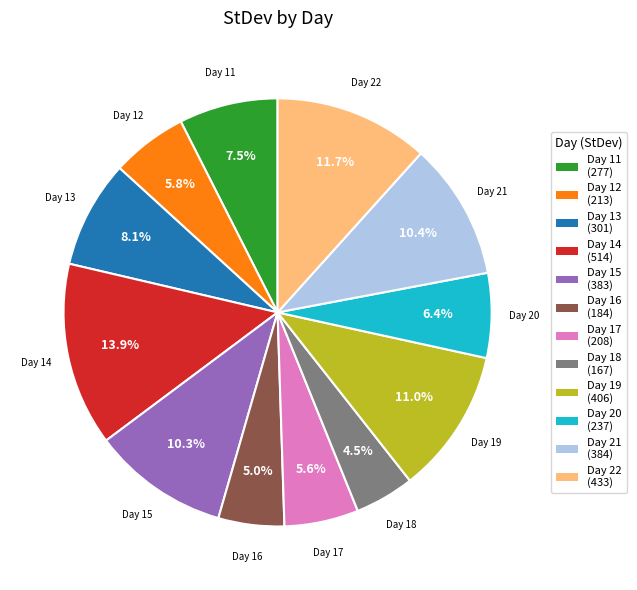

Is there any slice that represents more than half of the pie?

No